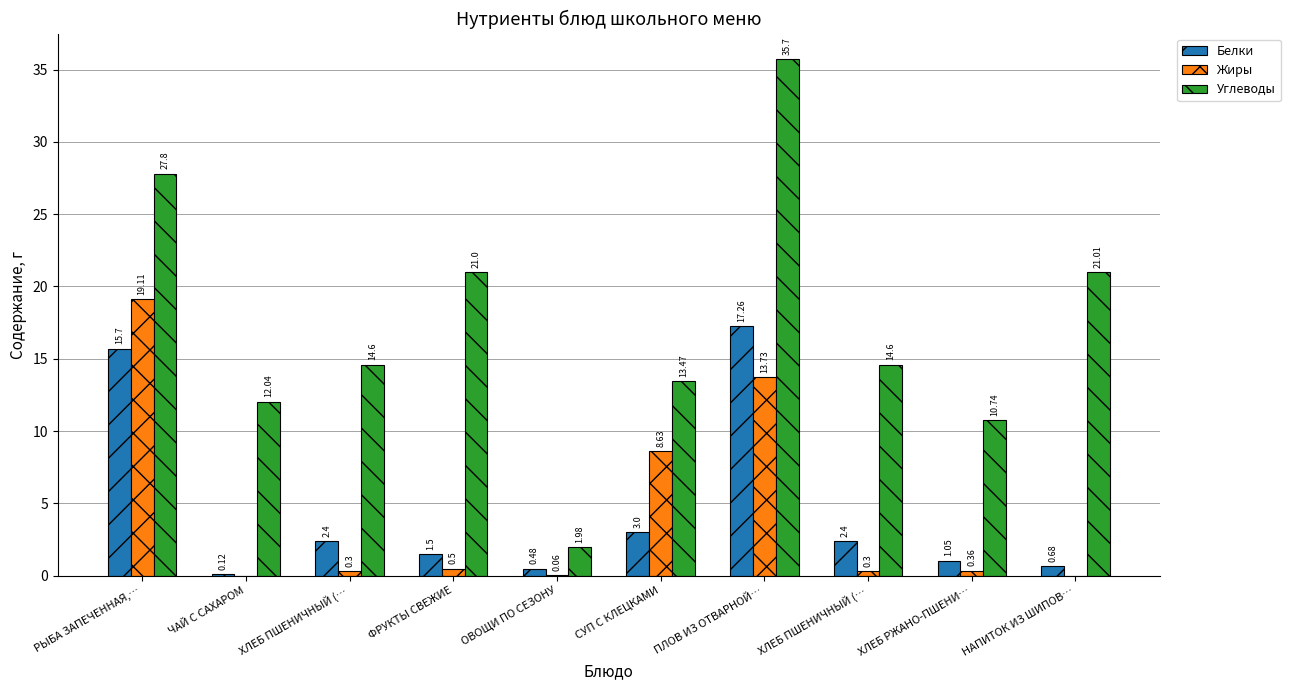

True or false: Углеводы has a value of 14.5 at ХЛЕБ РЖАНО-ПШЕНИ….

False